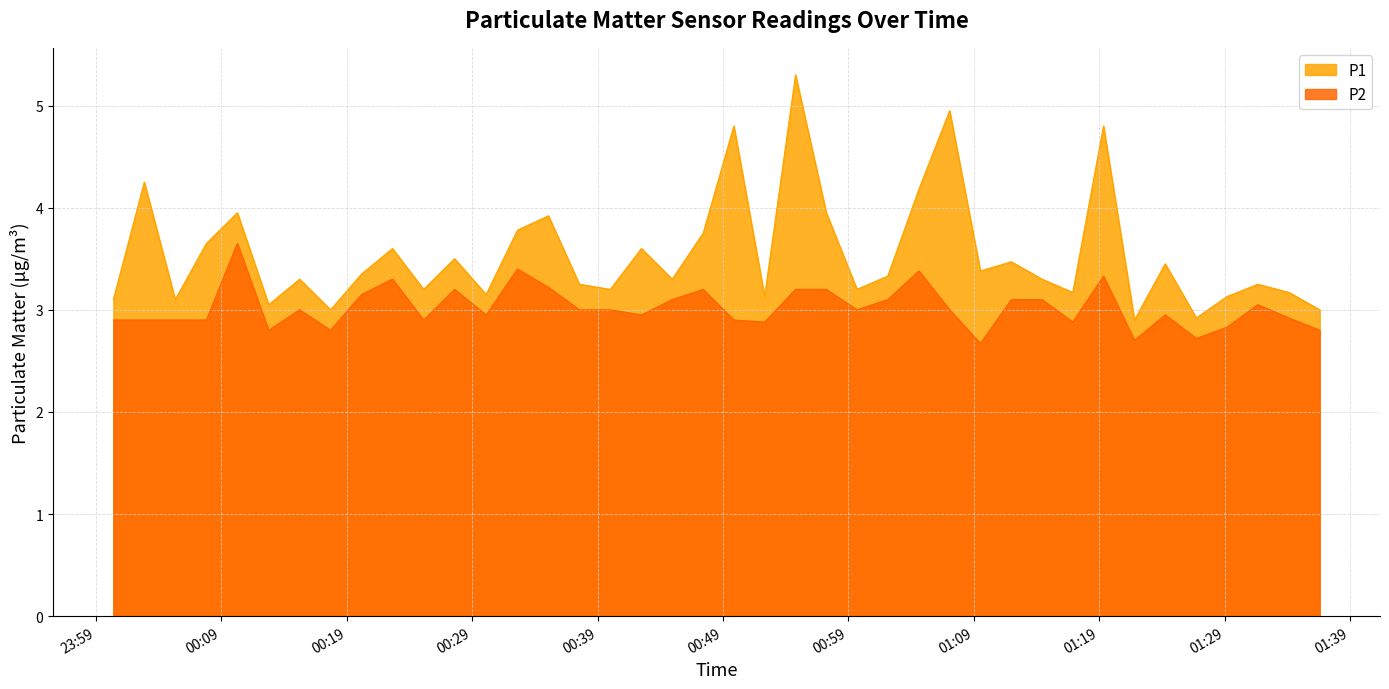

True or false: P1 and P2 intersect in this chart.

False